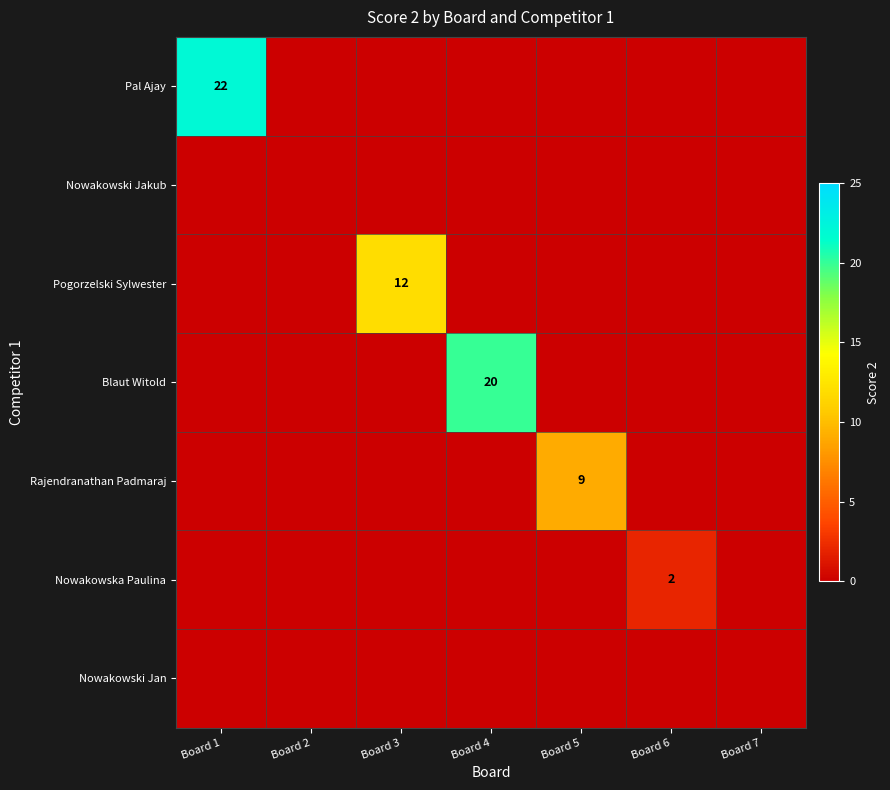

Is it true that Pogorzelski Sylwester equals 17 at Board 3?

False